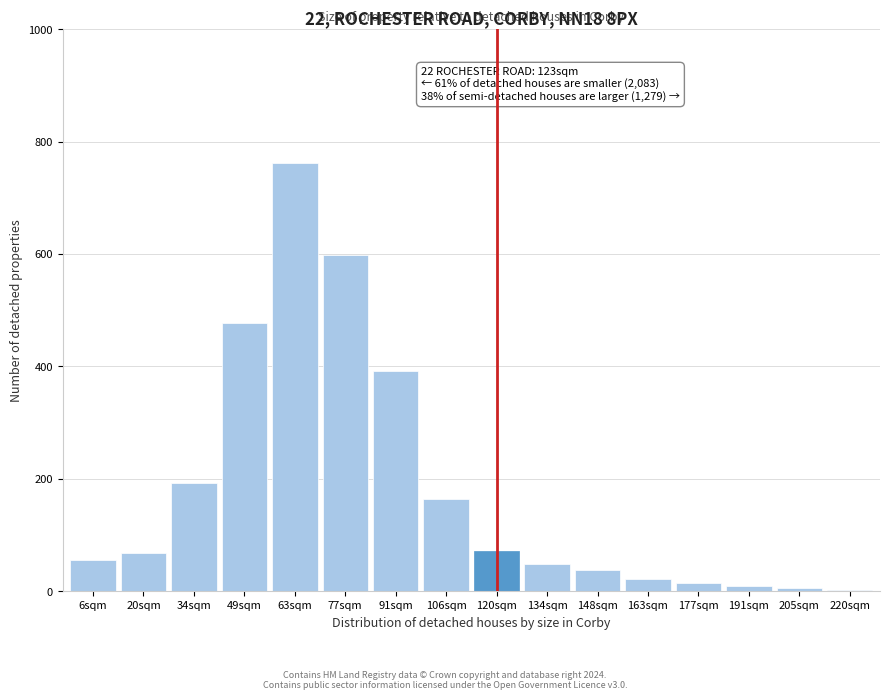

At which label is the value closest to 382?

91sqm